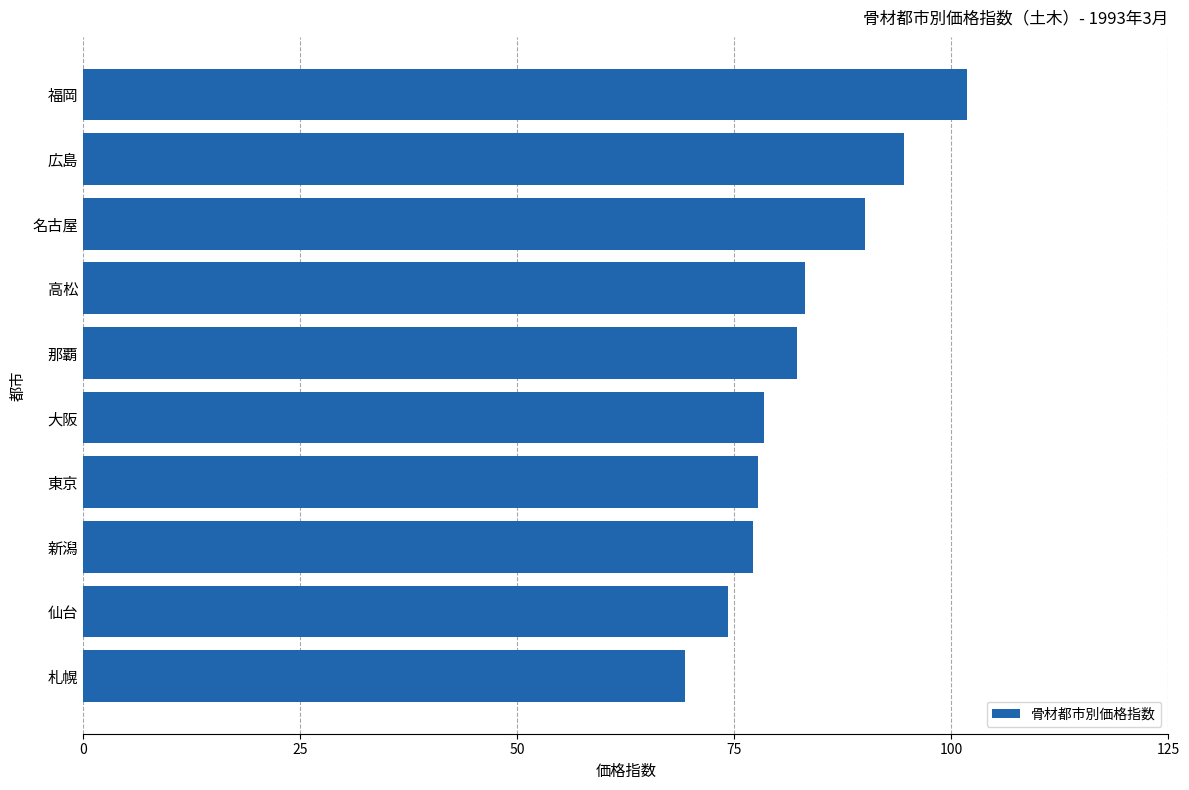

What is the sum of the values at 高松 and 札幌?

152.4